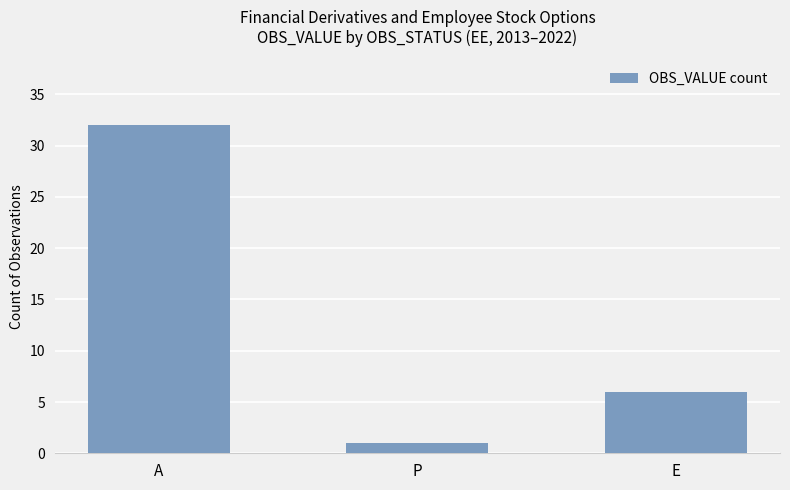

How many bars are there in total?

3